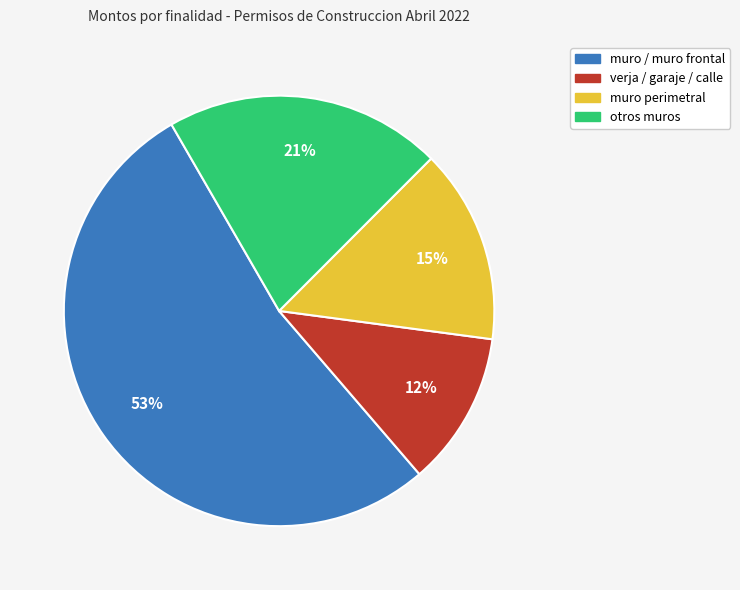

To the nearest percent, what is the difference between the largest and smallest slice percentages?

41%